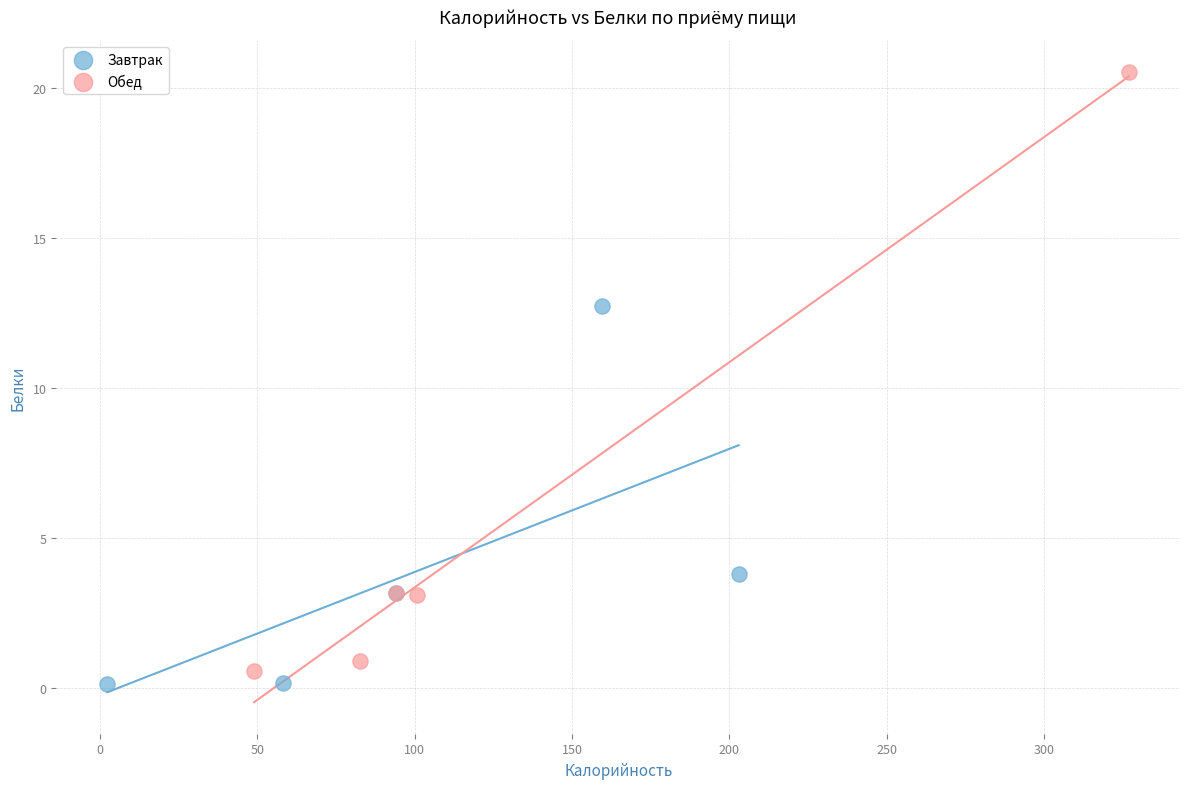

Which series contains the highest Y value?

Обед